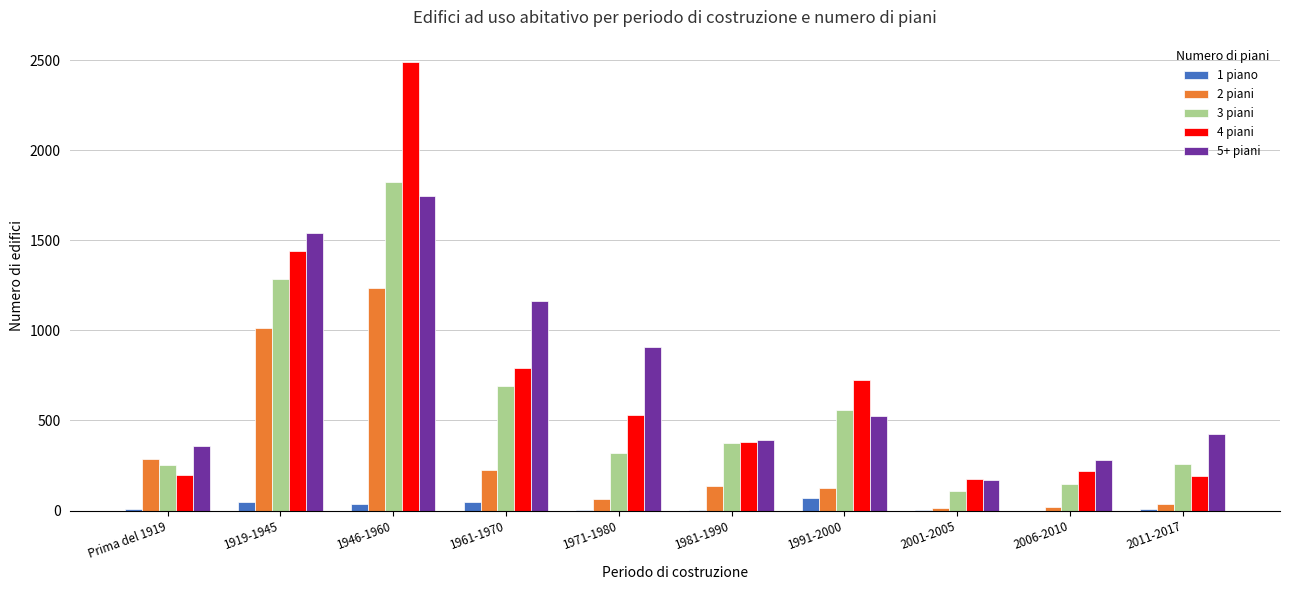

True or false: 2 piani has a value of 80 at 1961-1970.

False